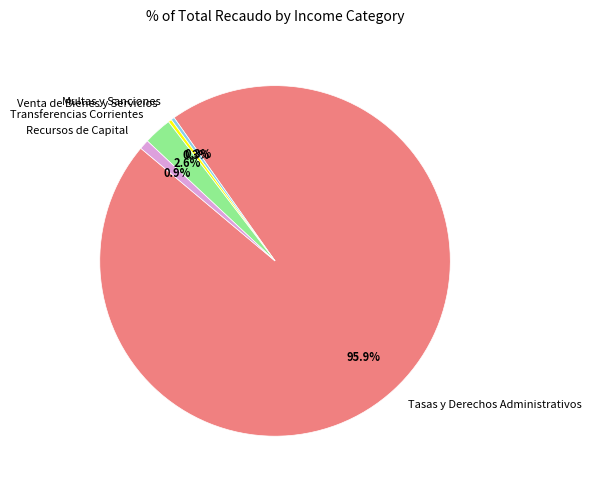

What percentage do Recursos de Capital and Multas y Sanciones together represent?

1.2%